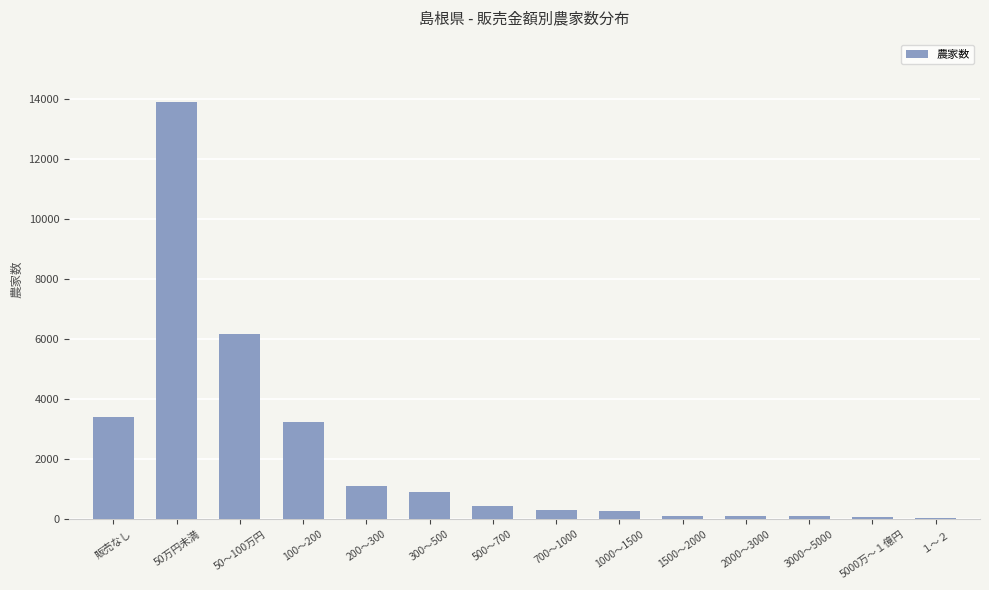

What is the sum of all values?

30074